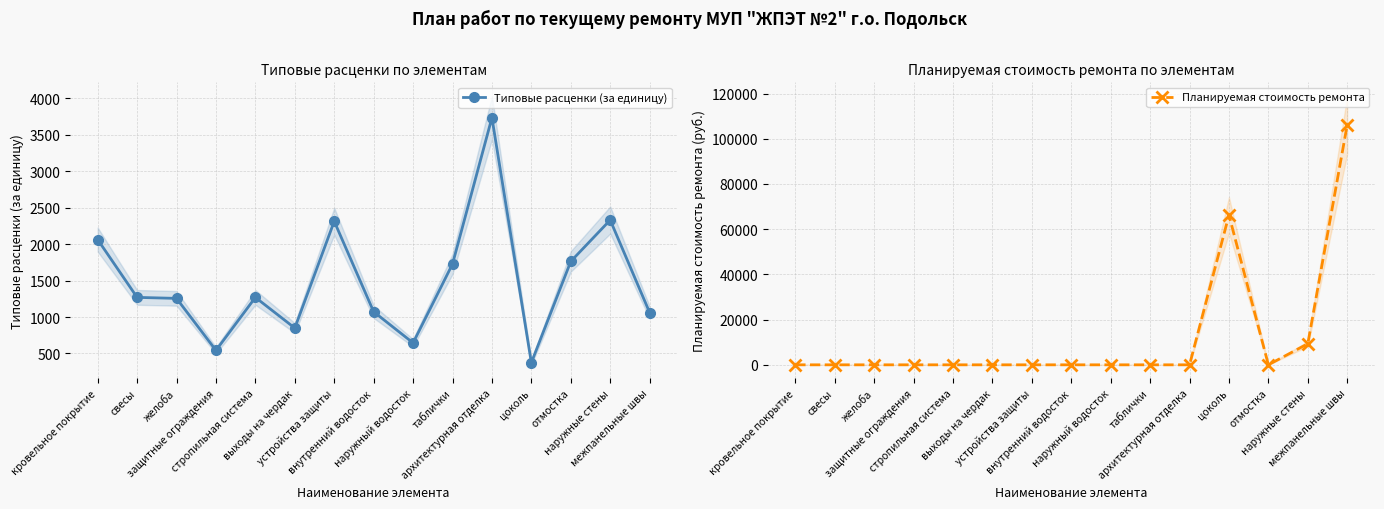

What is the highest value of the Планируемая стоимость ремонта series?

106214.0